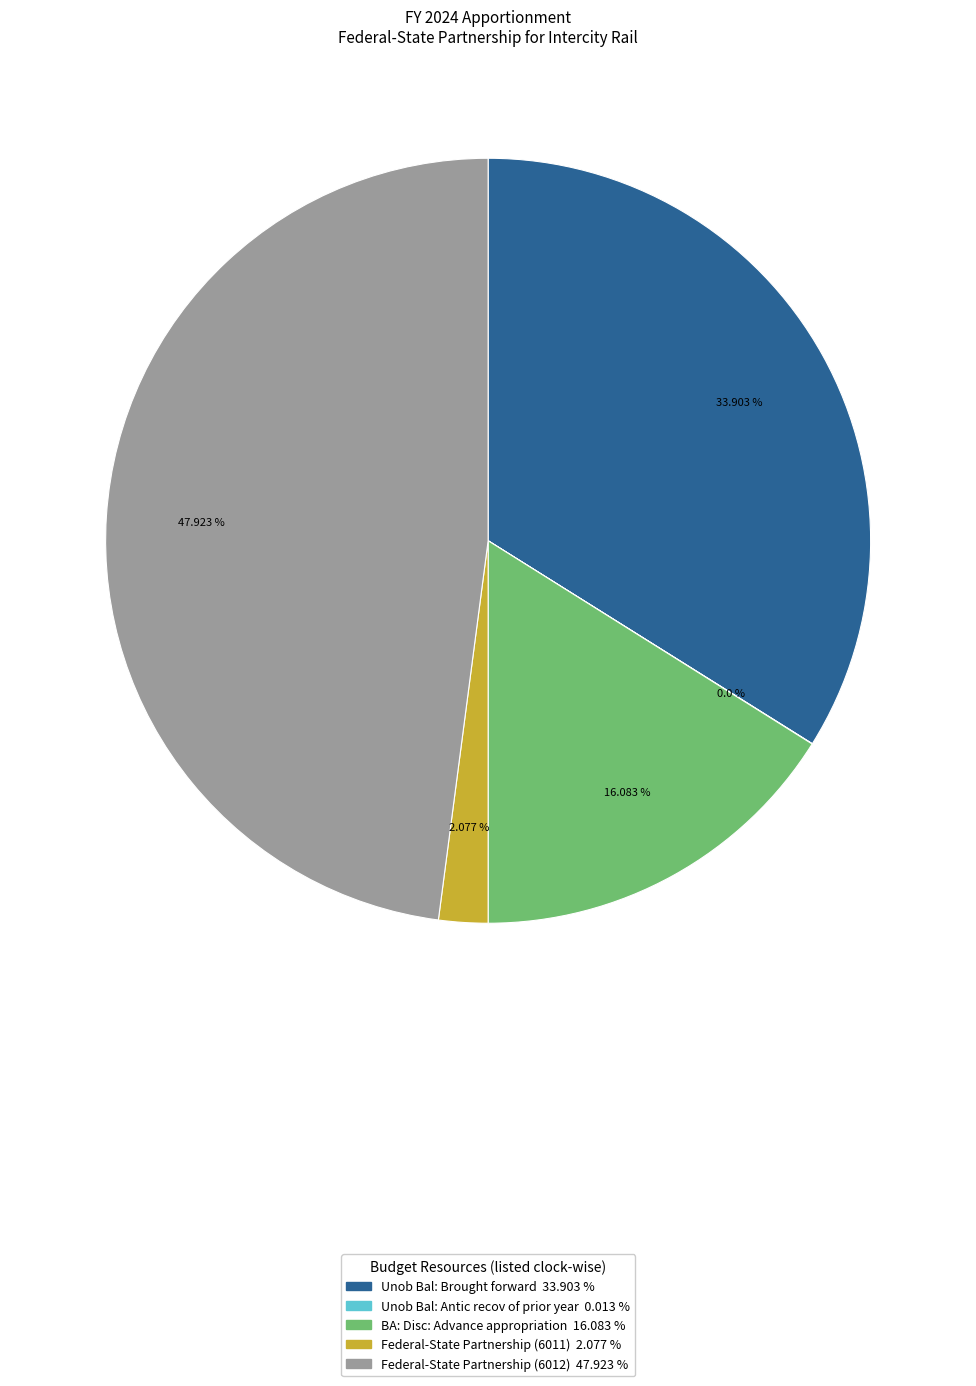

Which category has the biggest portion of the pie?

Federal-State Partnership (6012)